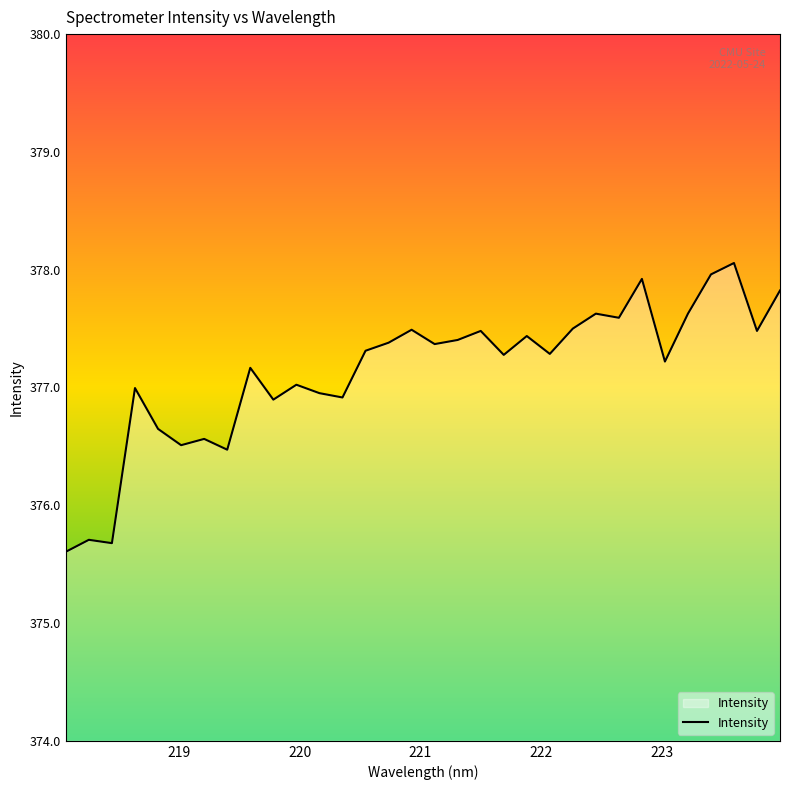

What is the difference between the maximum and minimum values?

2.5